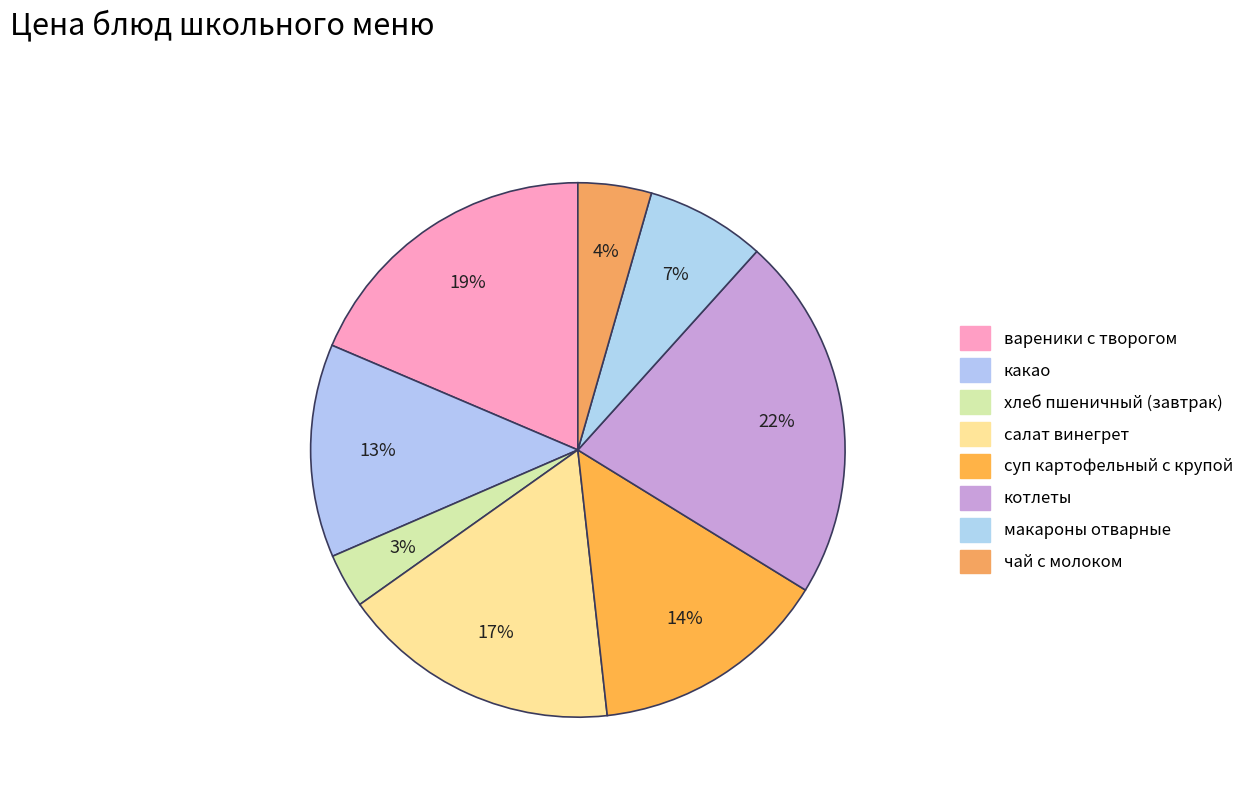

How many segments does this pie chart have?

8